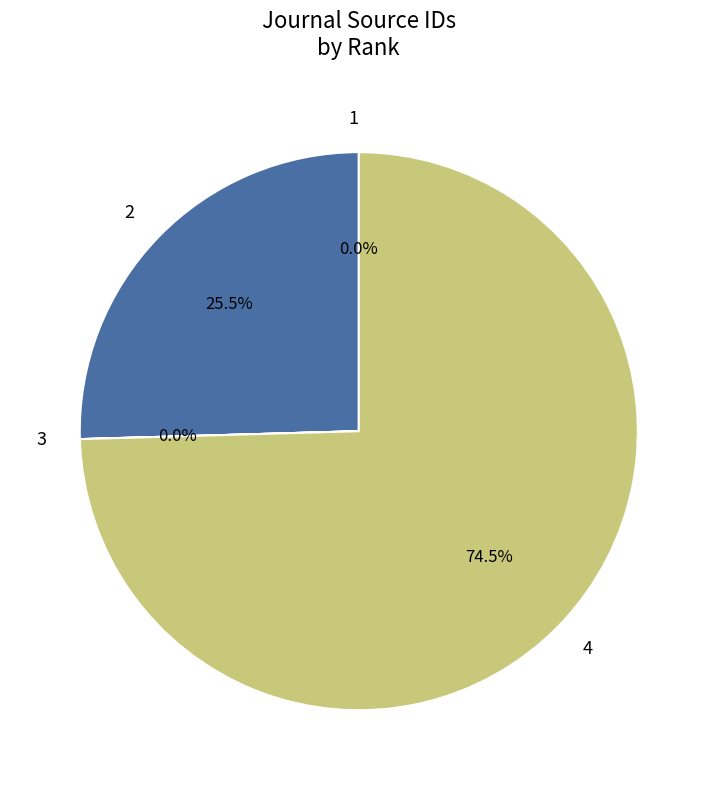

Does any single category account for the majority?

Yes